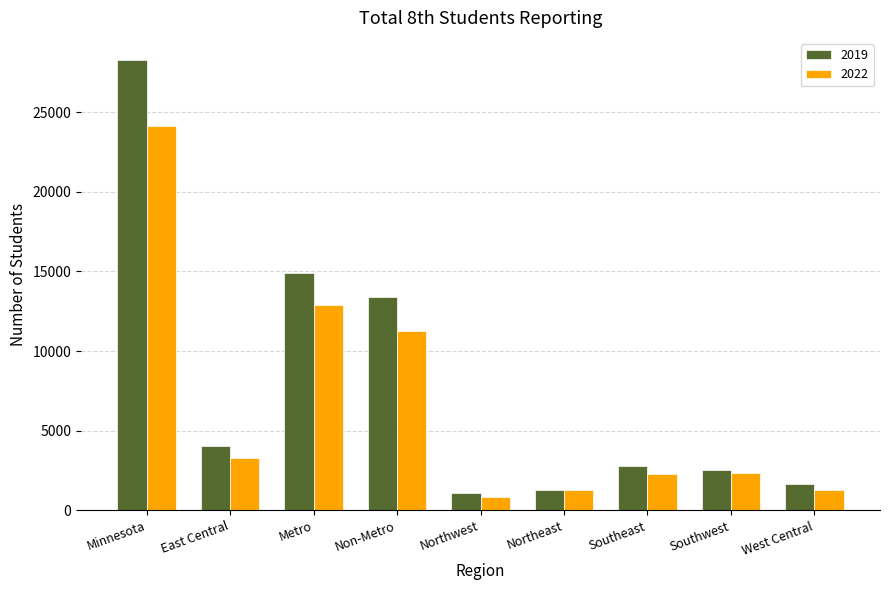

What is the spread (max minus min) of values at Southwest?

187